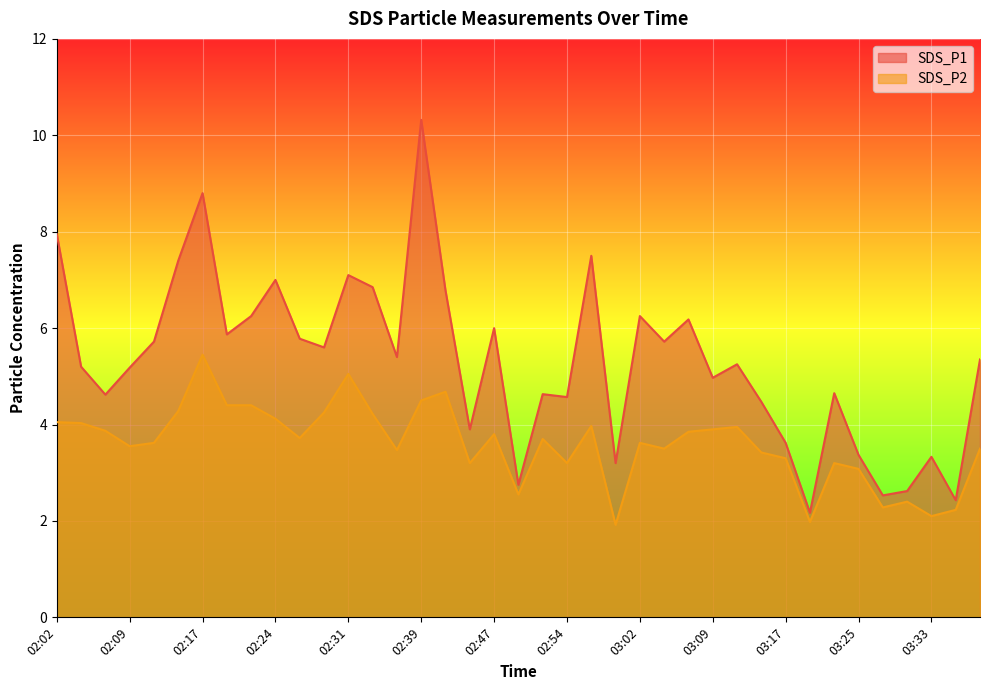

What is the total value across all series at 03:07?

10.0